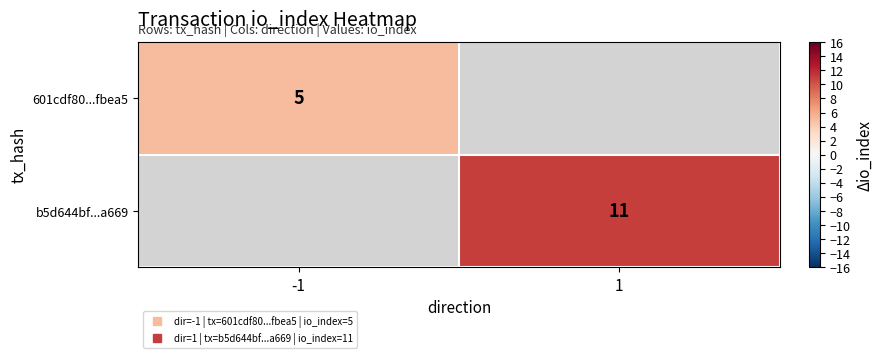

List the series in order of their peak value, lowest first.

601cdf80...fbea5, b5d644bf...a669